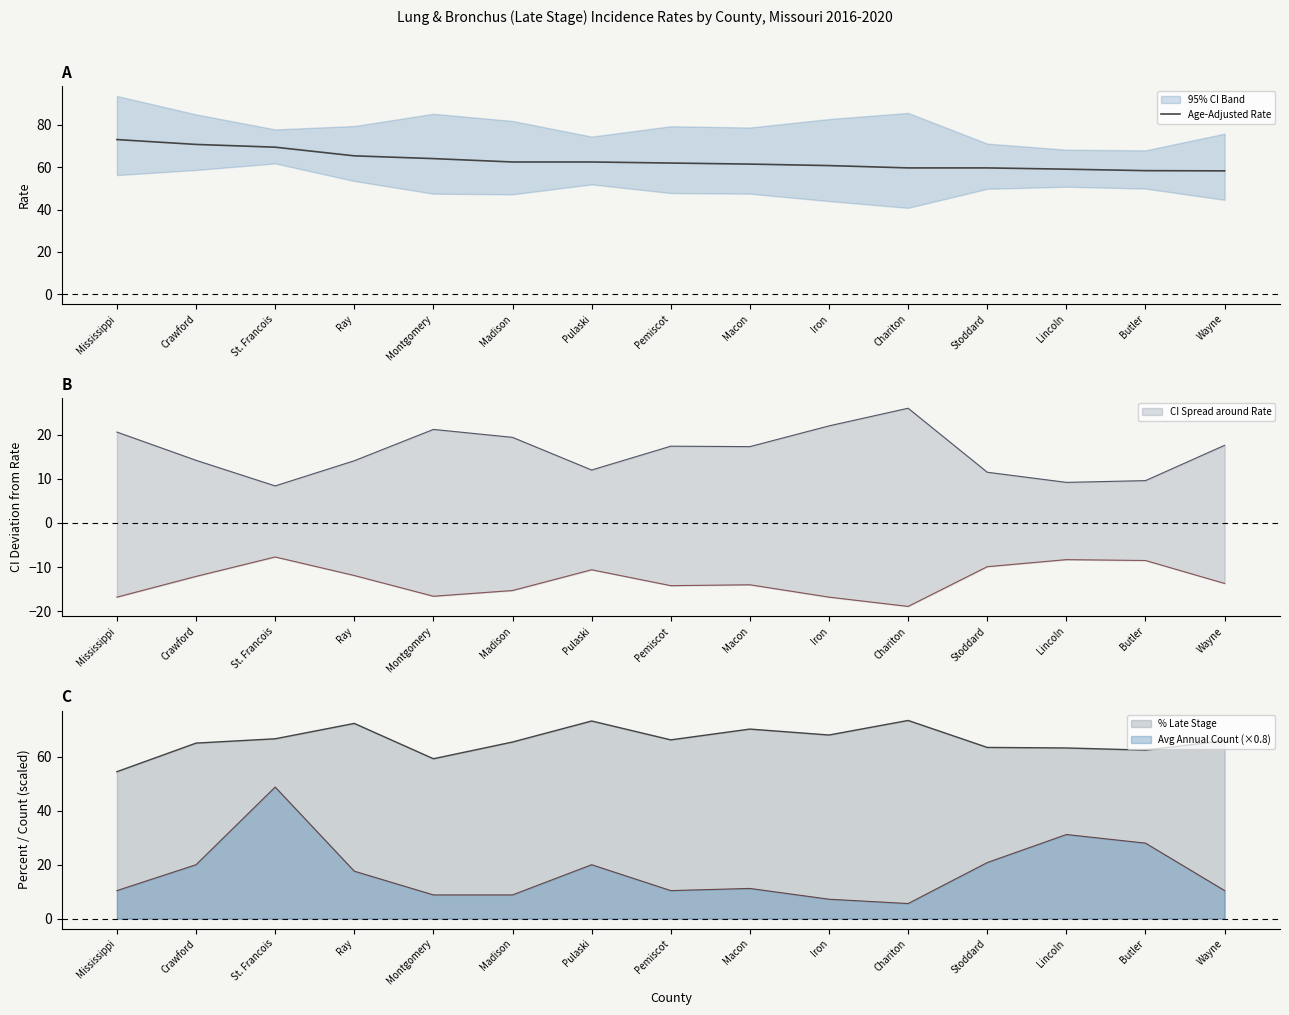

What value does the data have at Pulaski?

62.5